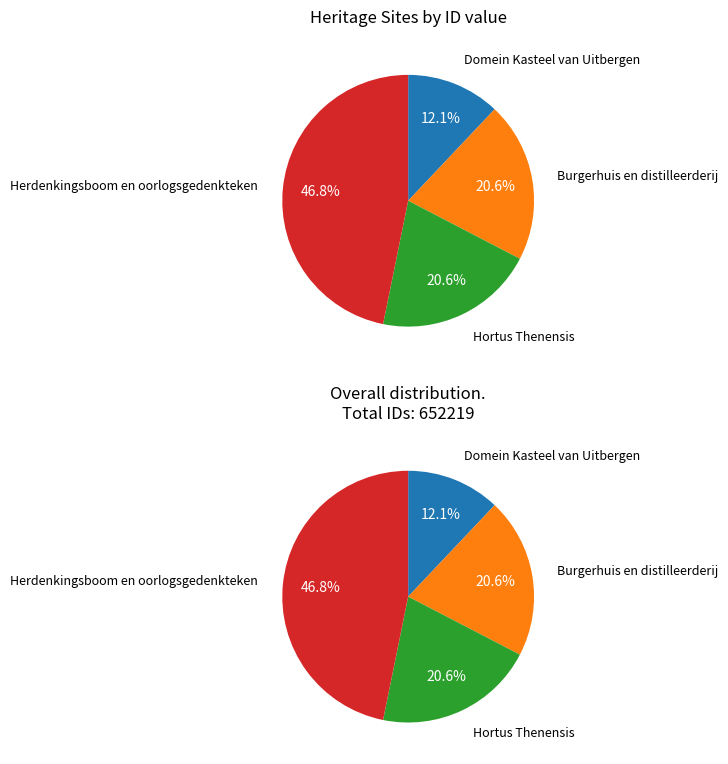

What is the total percentage of Domein Kasteel van Uitbergen and Hortus Thenensis?

32.6%